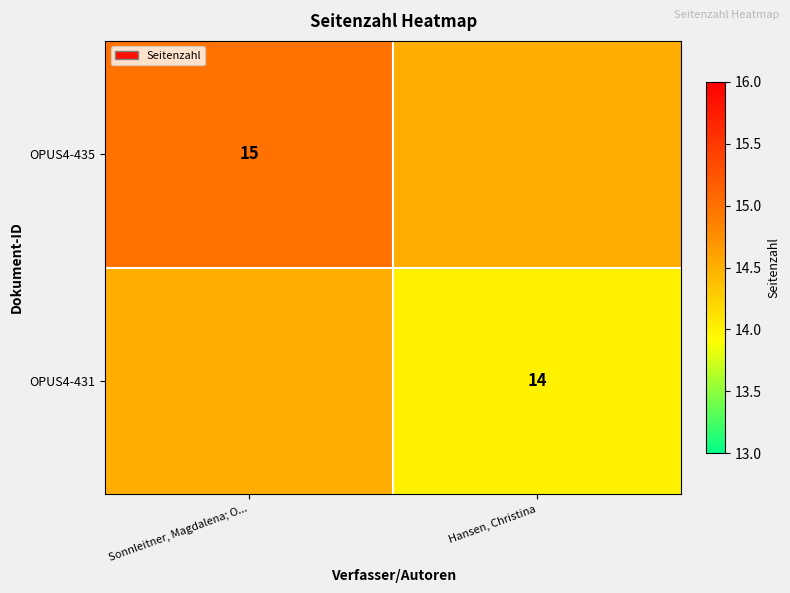

Is the value of OPUS4-431 at Hansen, Christina greater than the value of OPUS4-435 at Sonnleitner, Magdalena; O...?

No